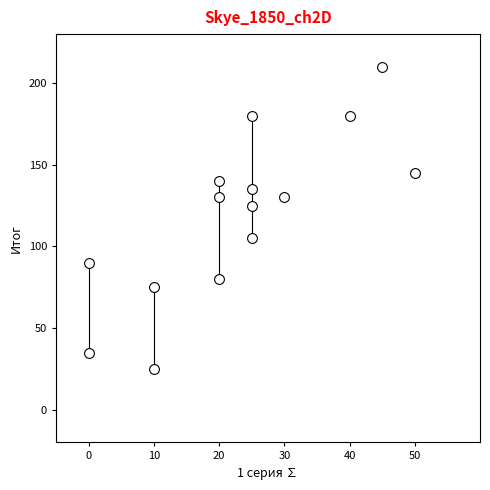

What Y value in the scatter plot is closest to 117?

125